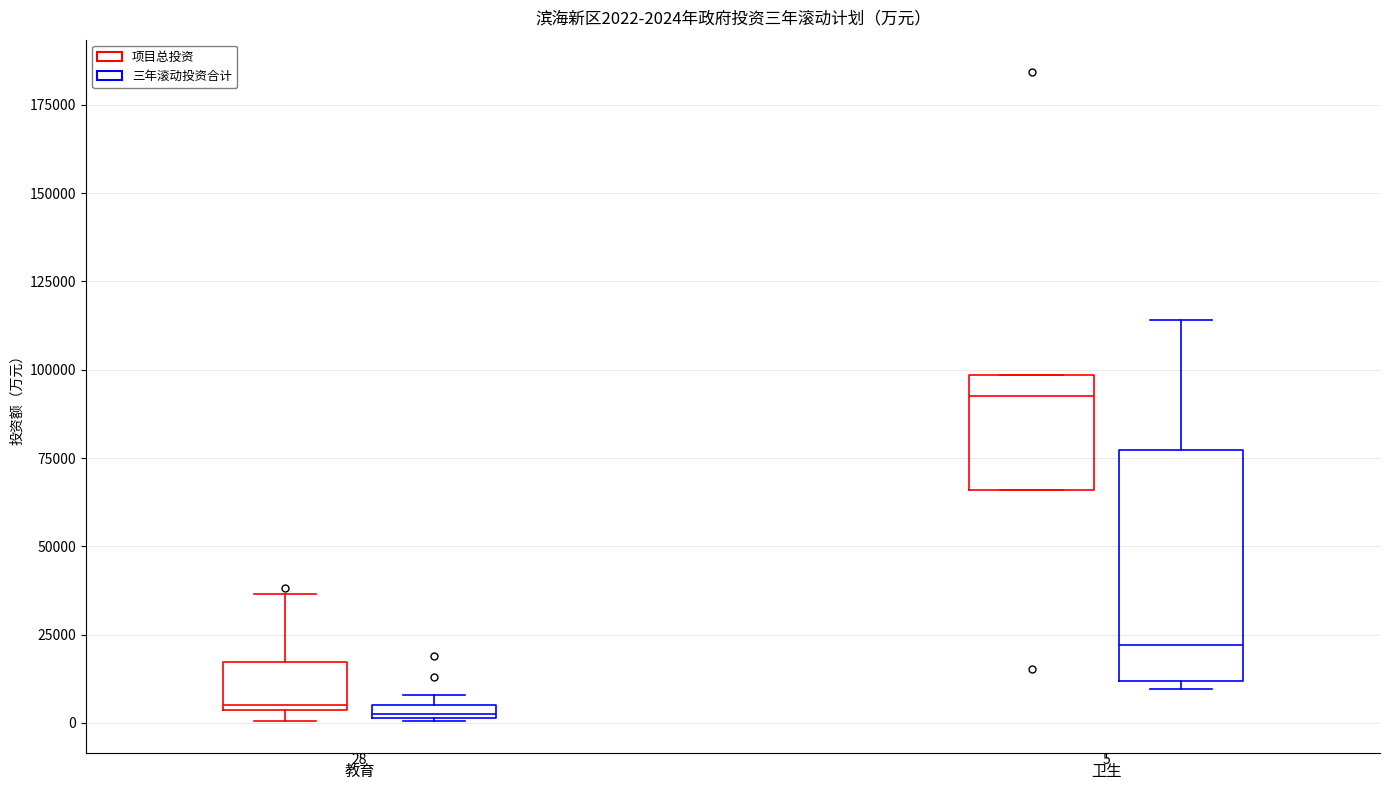

Comparing the boxes themselves (not the whiskers), which one is the tallest?

卫生 (三年滚动投资合计)